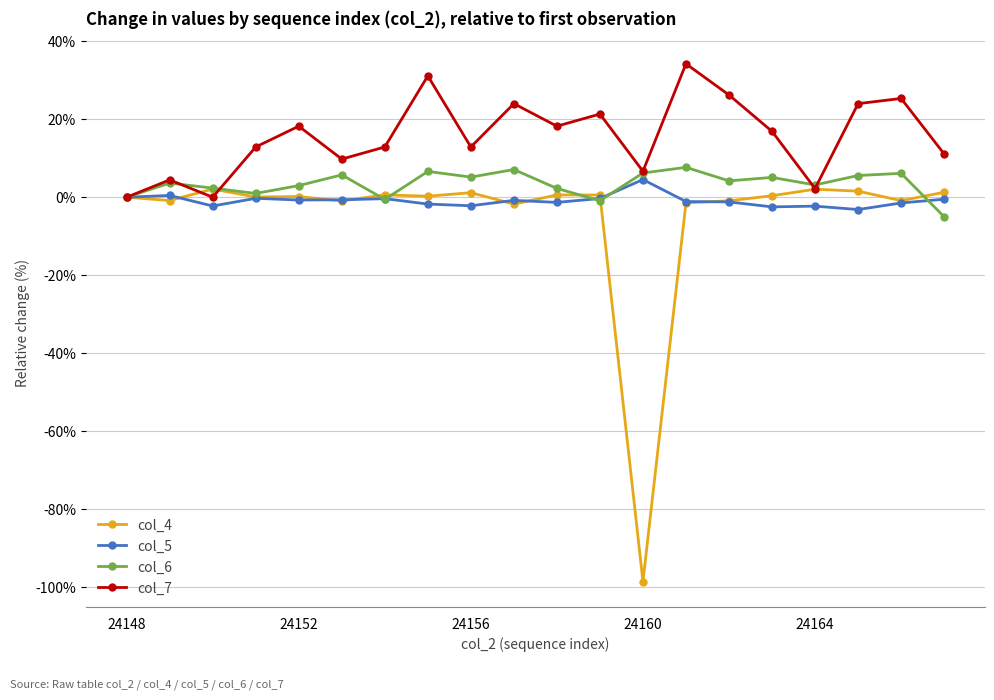

Which series has the largest range (max minus min)?

col_4